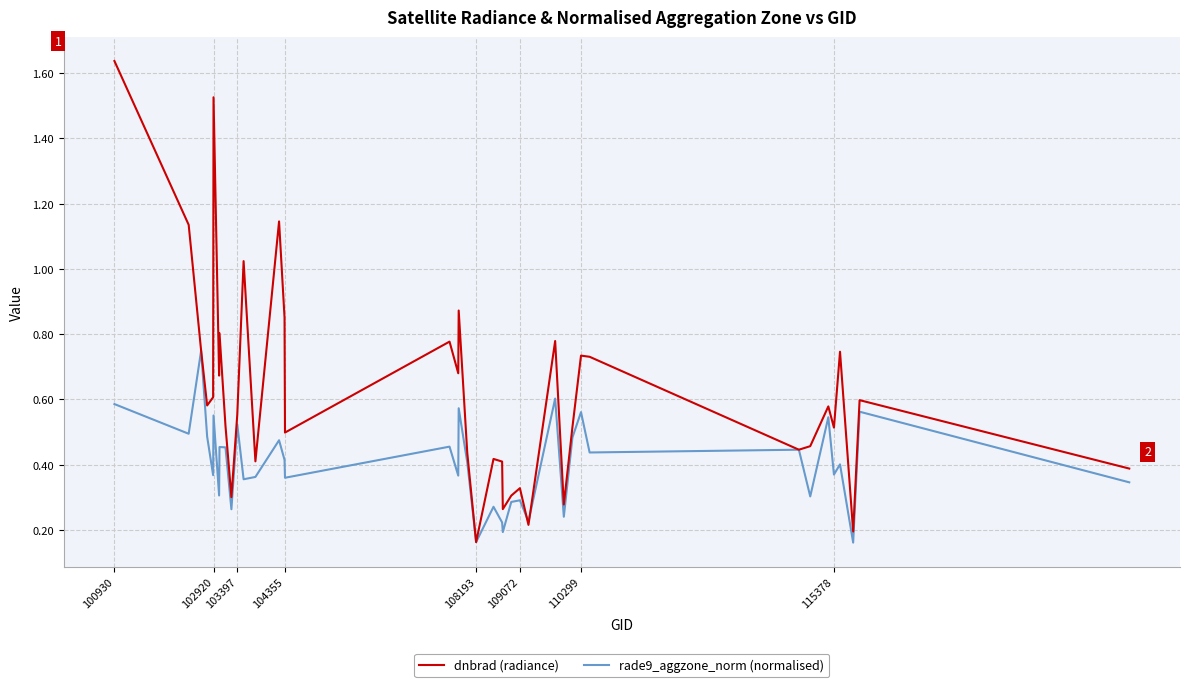

Rank the series by their maximum value, from lowest to highest.

rade9_aggzone_norm (normalised), dnbrad (radiance)